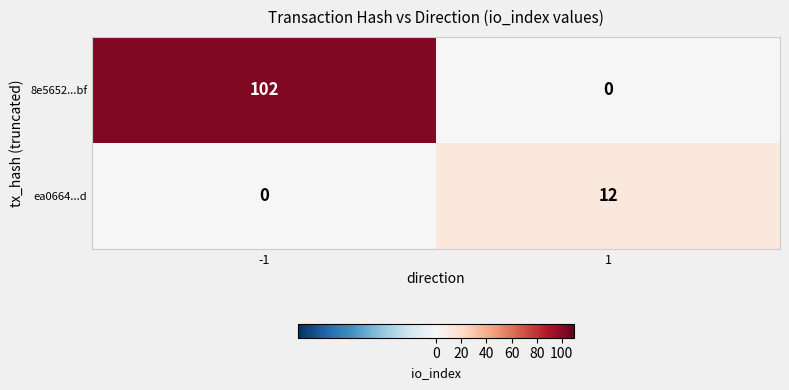

Which series has the largest range (max minus min)?

8e5652...bf